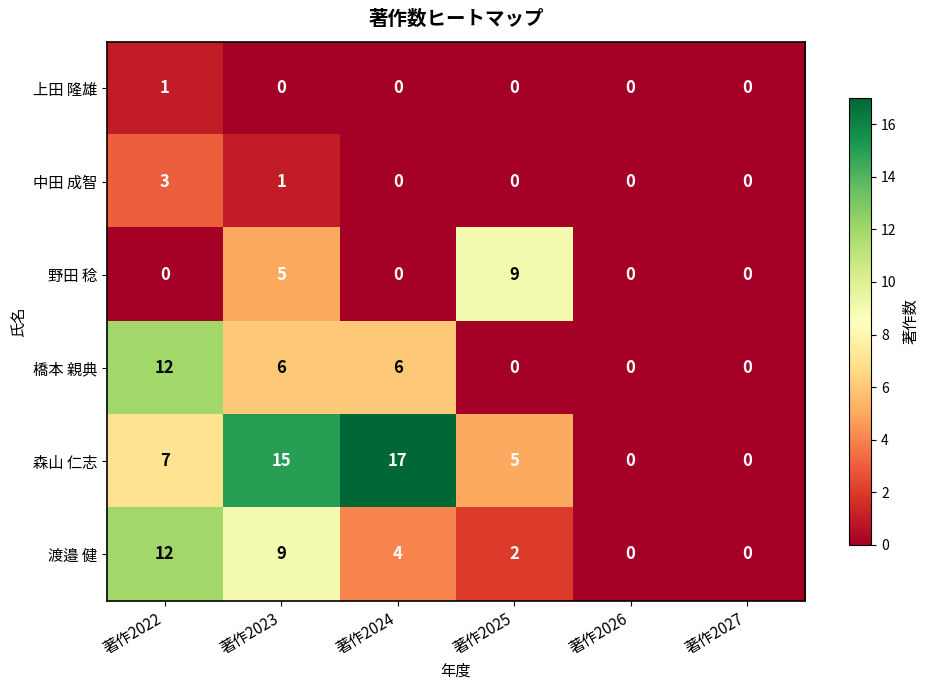

What is the sum of the 渡邉 健 values at 著作2024 and 著作2026?

4